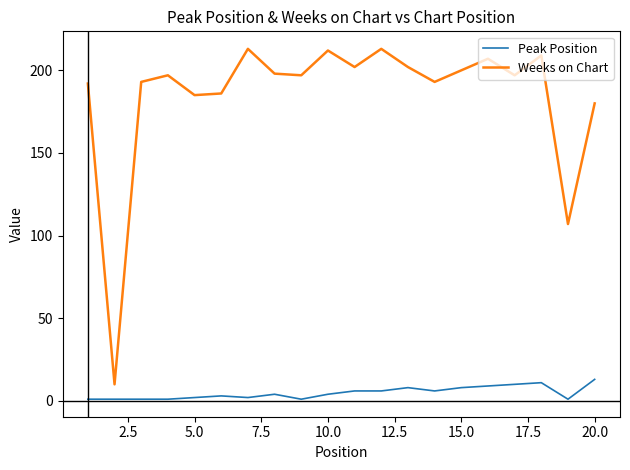

Which series has the widest spread of values?

Weeks on Chart